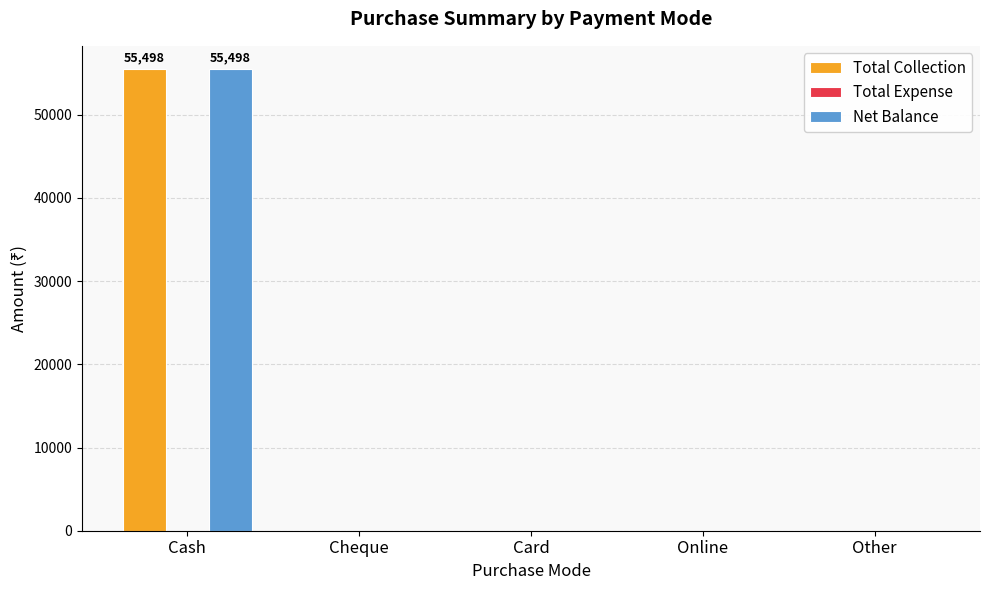

True or false: Total Collection has a value of -35401 at Other.

False